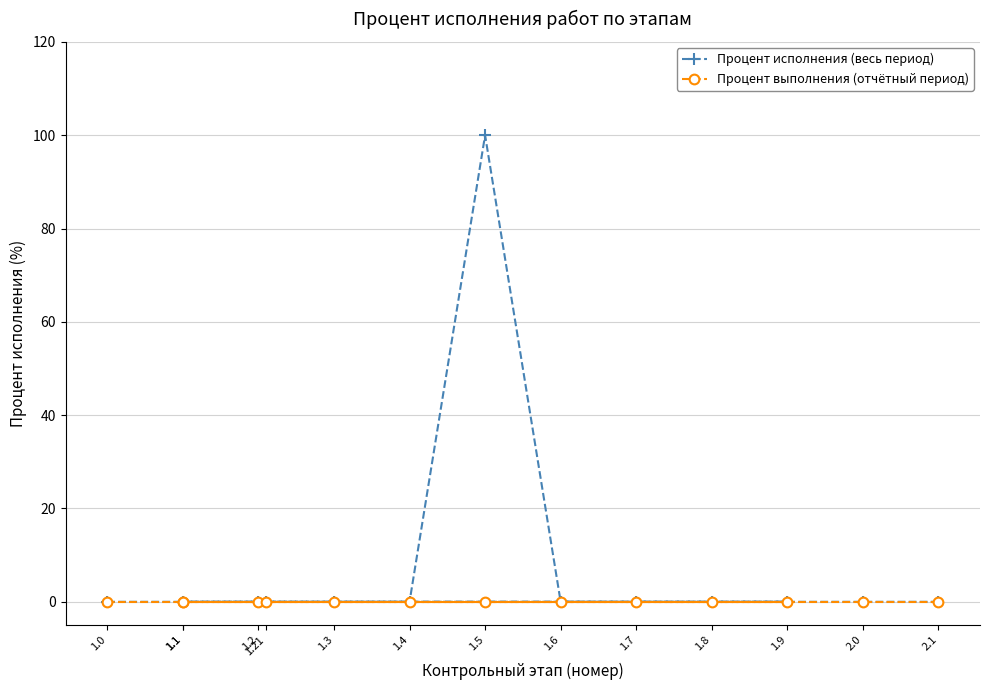

Is the value of Процент исполнения (весь период) at 1.0 greater than the value of Процент выполнения (отчётный период) at 1.21?

No